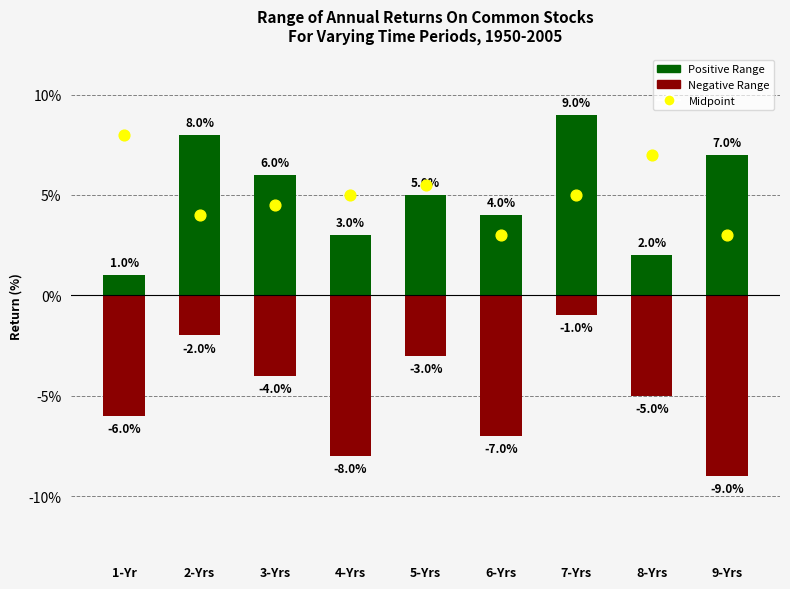

Is the value of Negative Range at 4-Yrs greater than the value of Midpoint at 1-Yr?

No